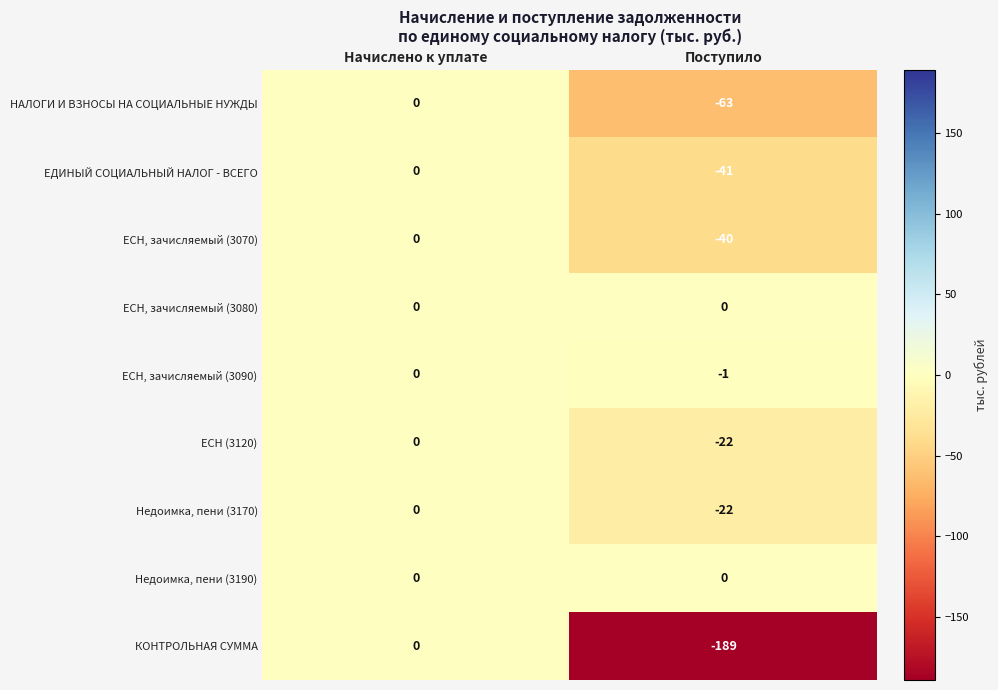

At which category does the chart reach its minimum across all series?

Поступило